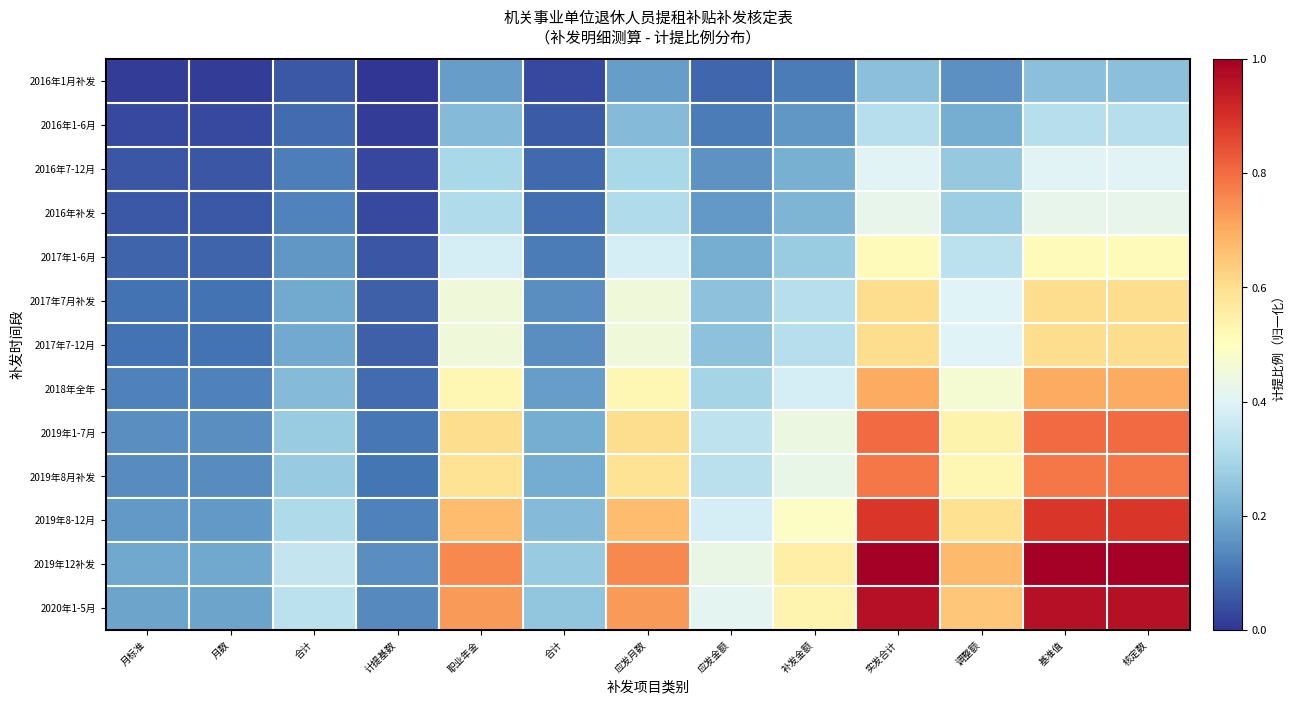

Which series changed the most between 应发金额 and 核定数?

2019年12补发